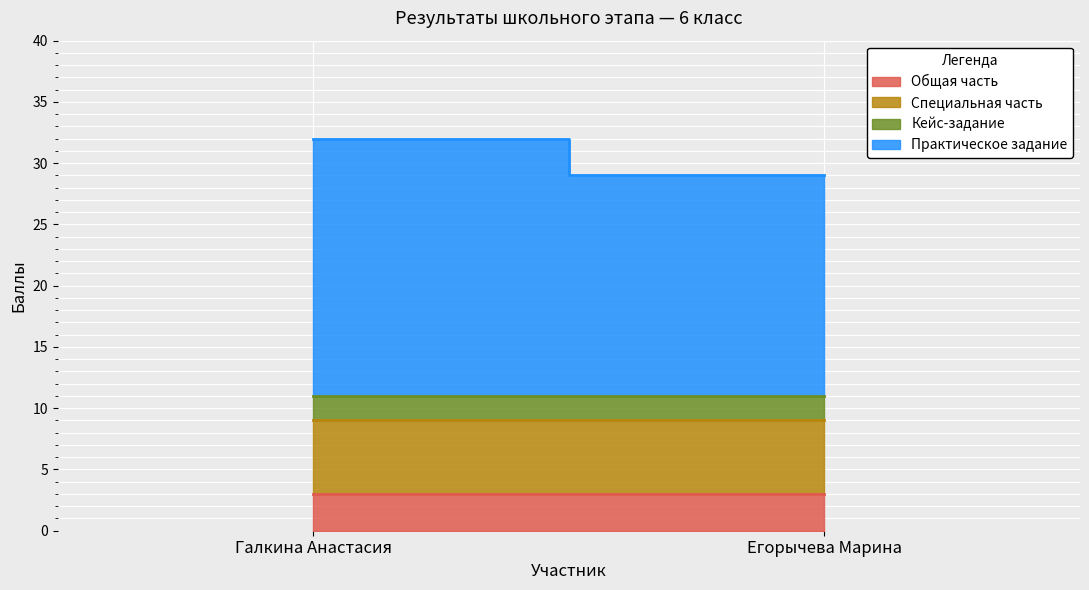

Which series has the widest spread of values?

Практическое задание